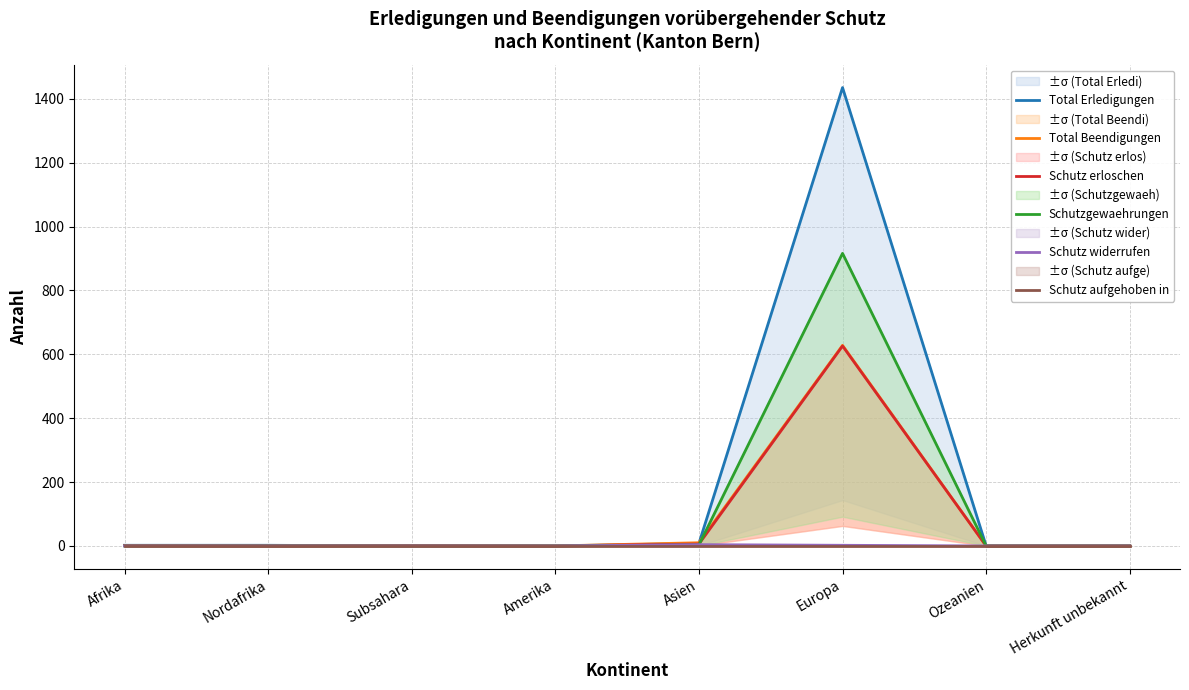

Between Amerika and Asien, which series saw the biggest shift?

Total Beendigungen